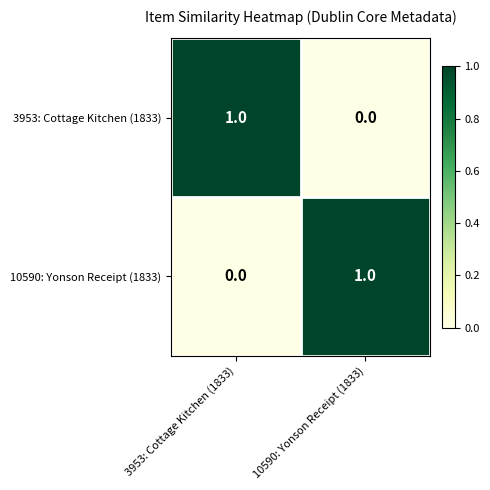

The value of 3953: Cottage Kitchen (1833) at 10590: Yonson Receipt (1833) is 1. True or false?

False